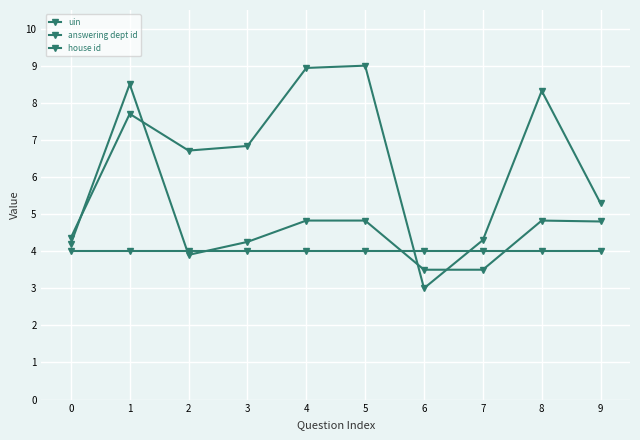

Count the number of categories in the chart.

10